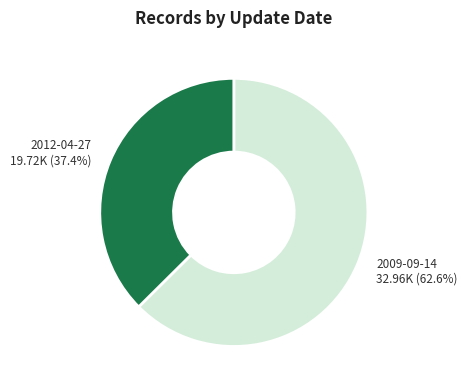

Is there any slice that represents more than half of the pie?

Yes